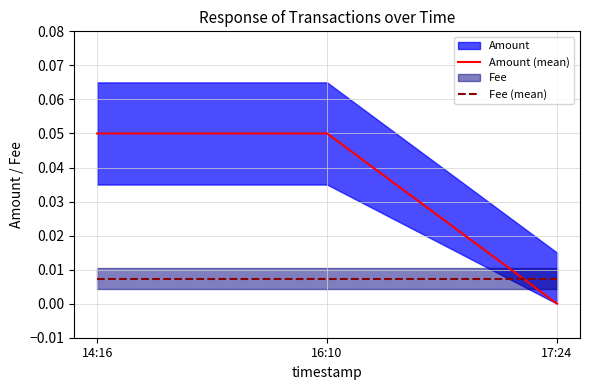

Is it true that Fee (mean) equals 0.0 at 14:16?

True